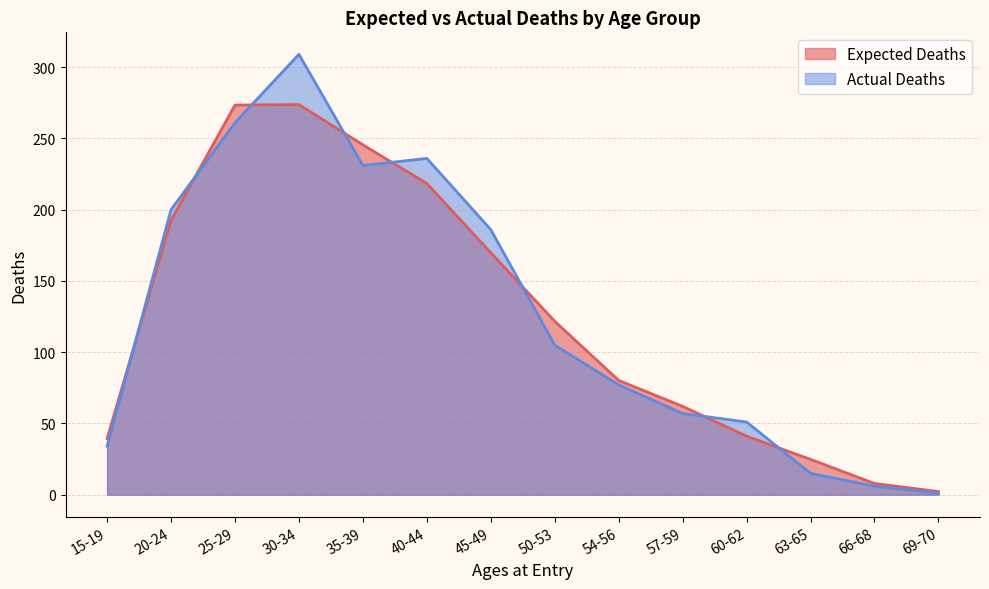

True or false: Actual Deaths has more than 0 interior local peaks.

True